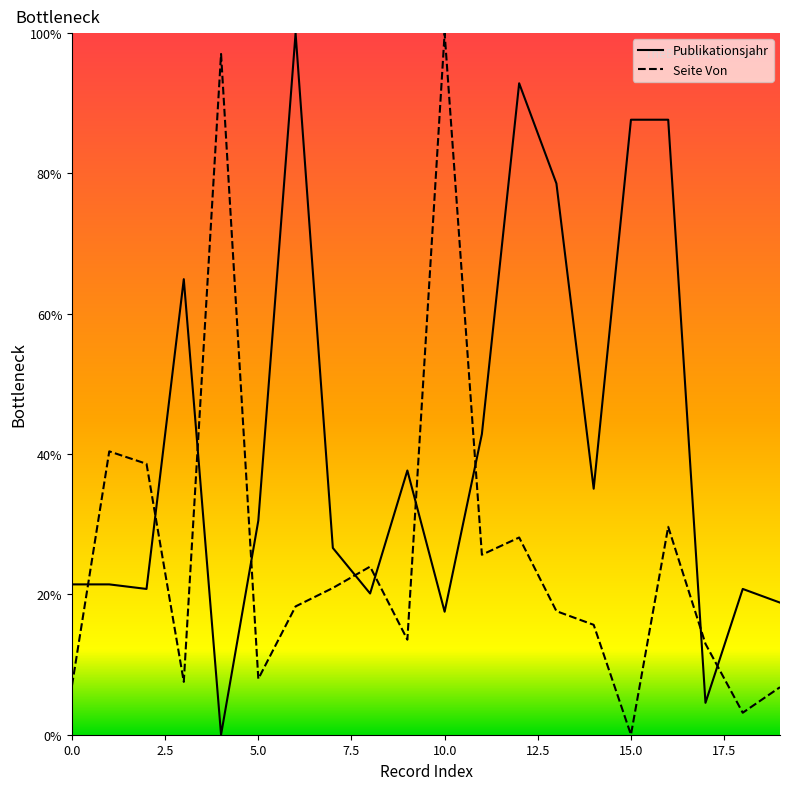

At how many categories does at least one series exceed 49?

8